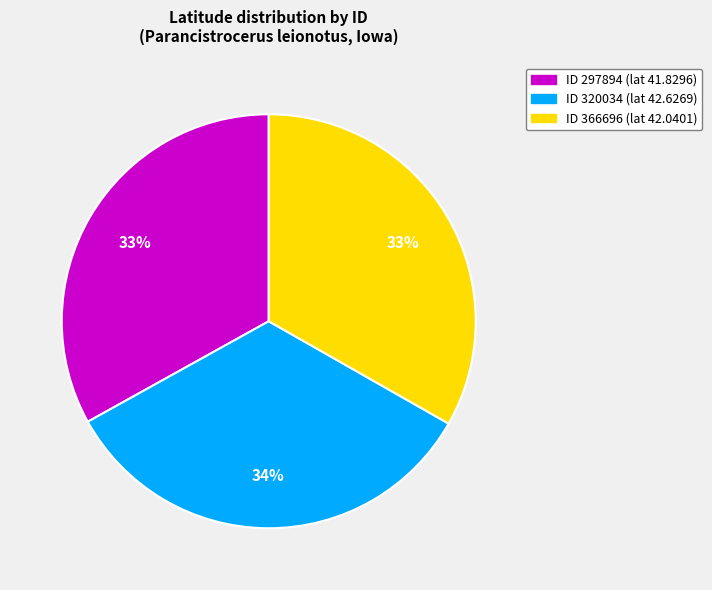

To the nearest percent, what is the difference between the largest and smallest slice percentages?

1%